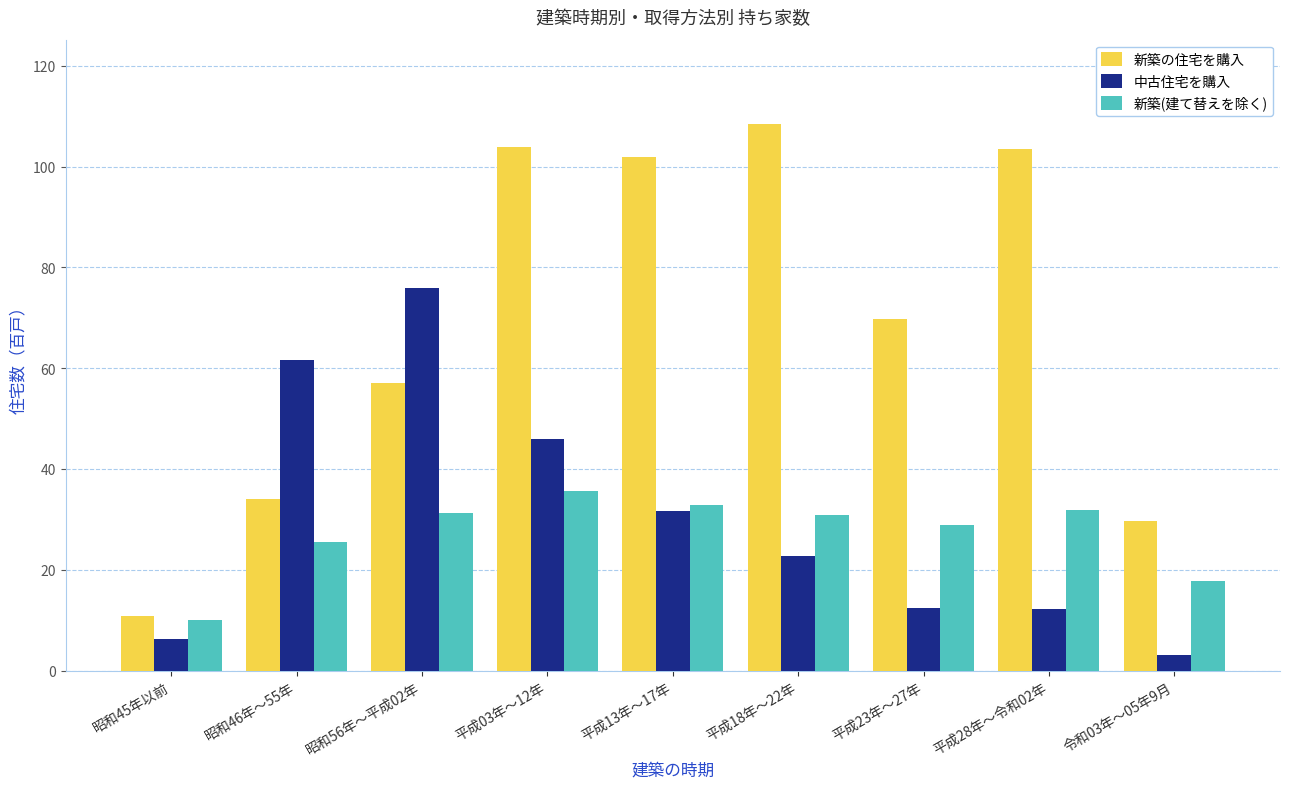

Where does the 新築の住宅を購入 series first go above 69?

平成03年～12年